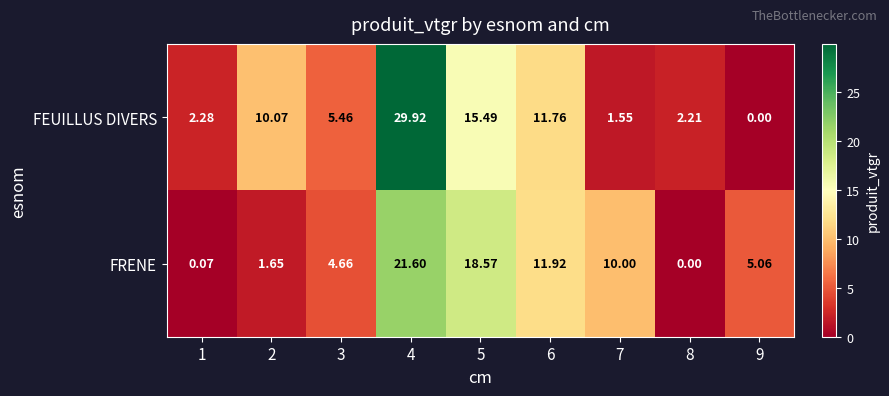

Which series has the largest total across all categories?

FEUILLUS DIVERS